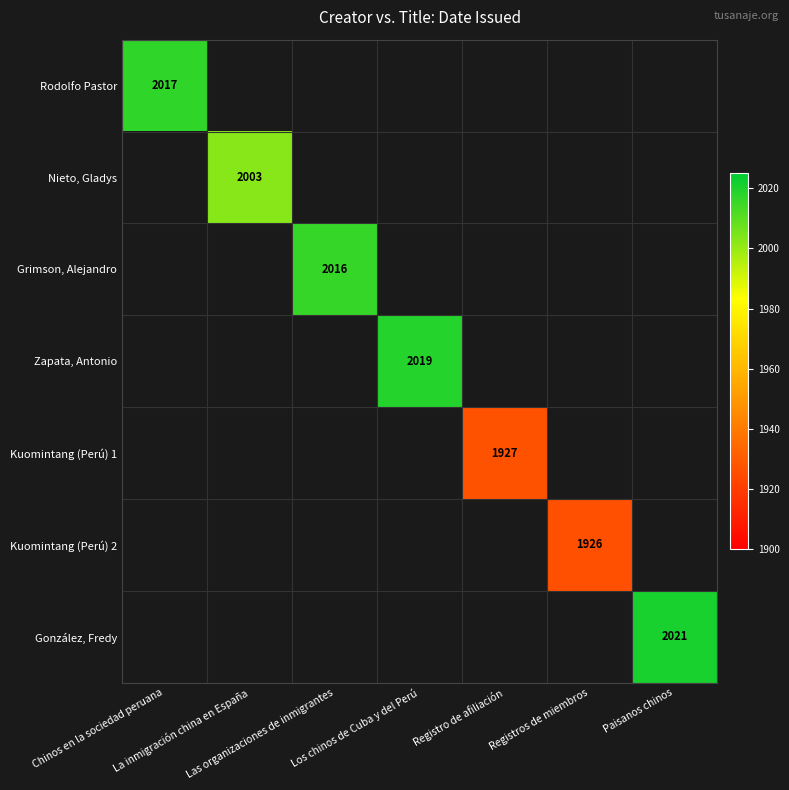

Which label corresponds to the smallest value in the chart?

Registros de miembros